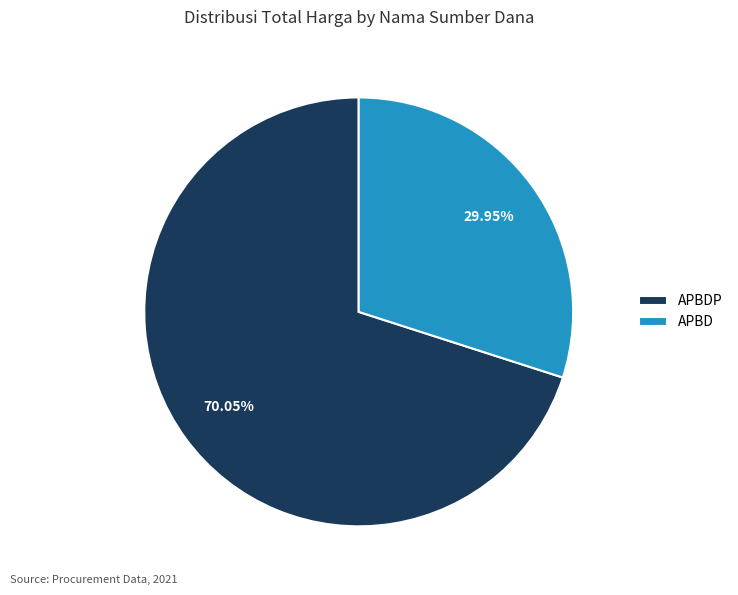

To the nearest percent, what is the average slice percentage?

50%